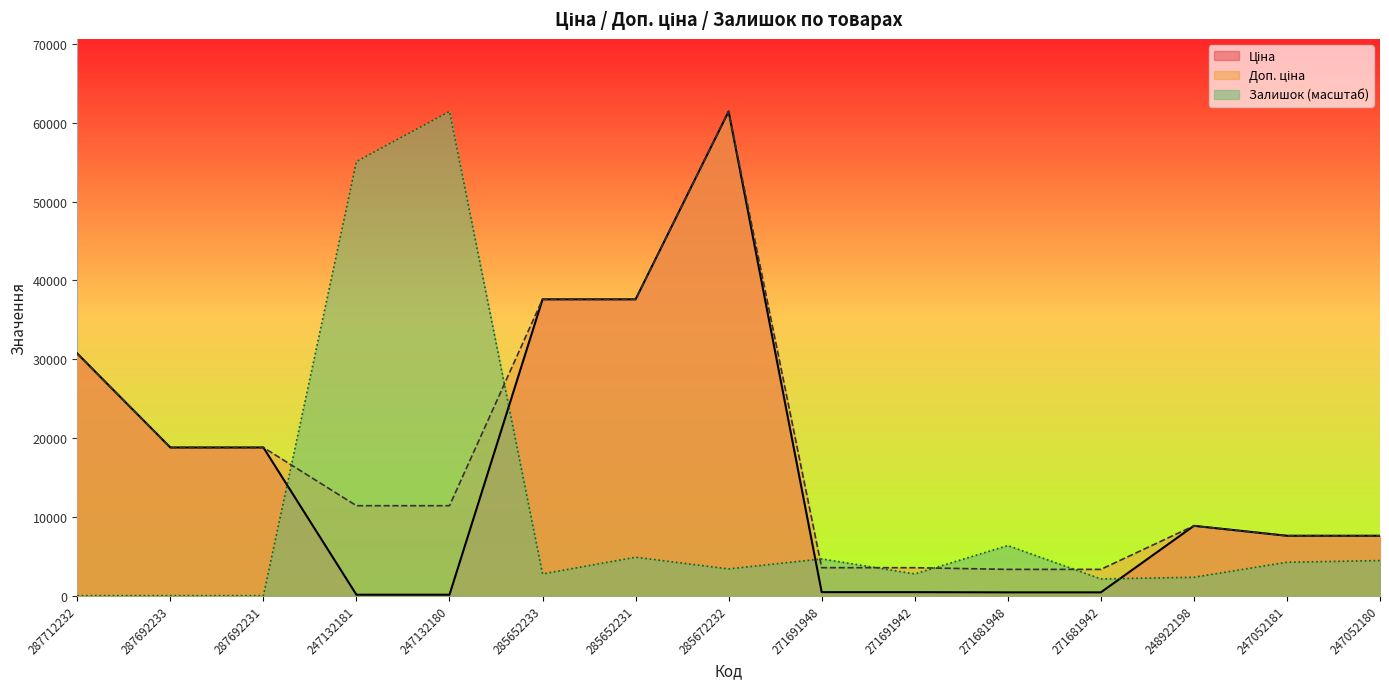

Is it true that Залишок equals 2753.9 at 285652233?

True